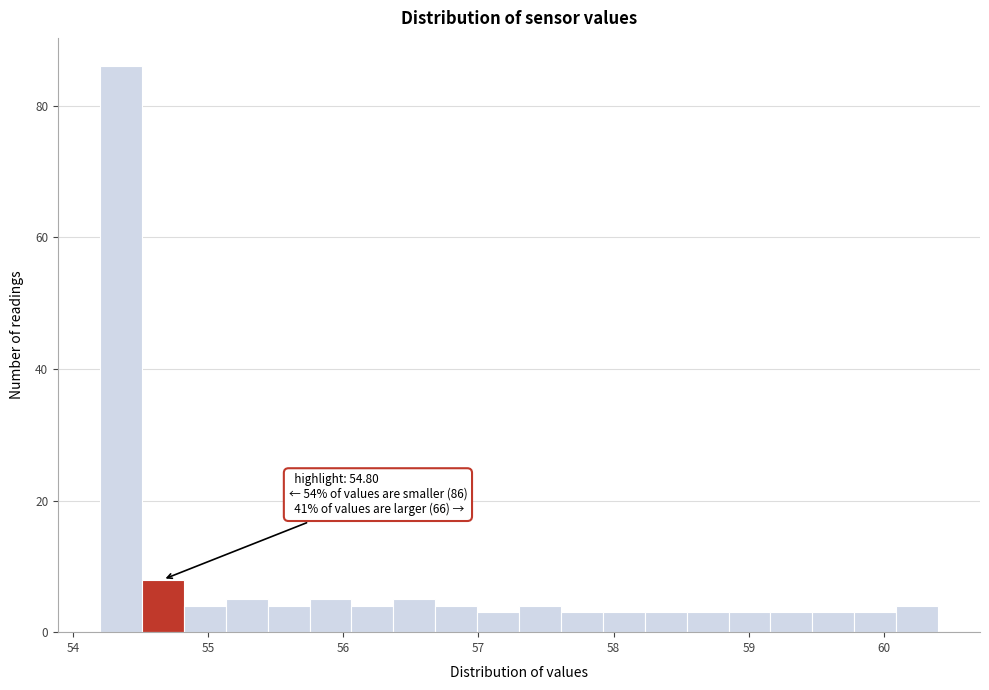

Read against the x-axis, roughly where is the centre of the tallest bar?

54.4